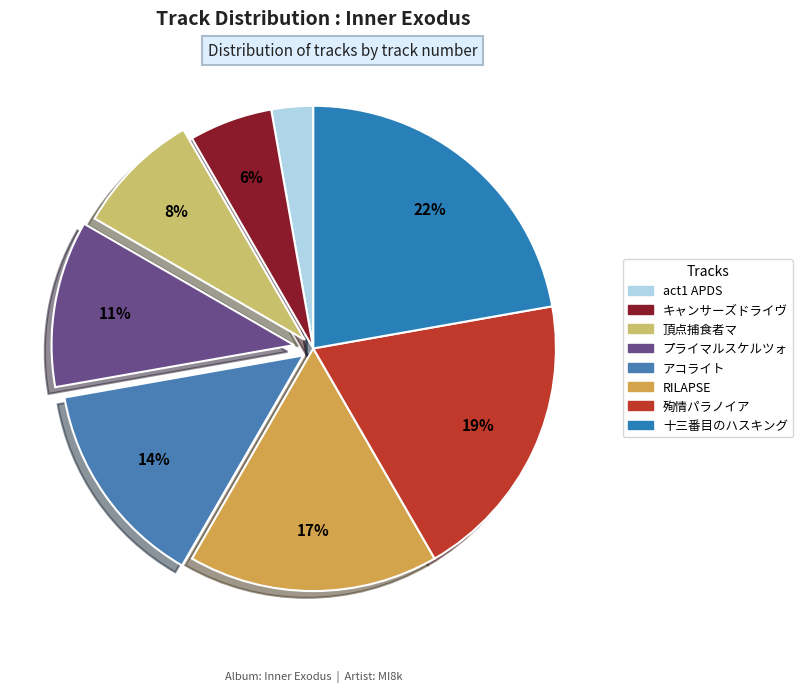

How many slices are in this pie chart?

8